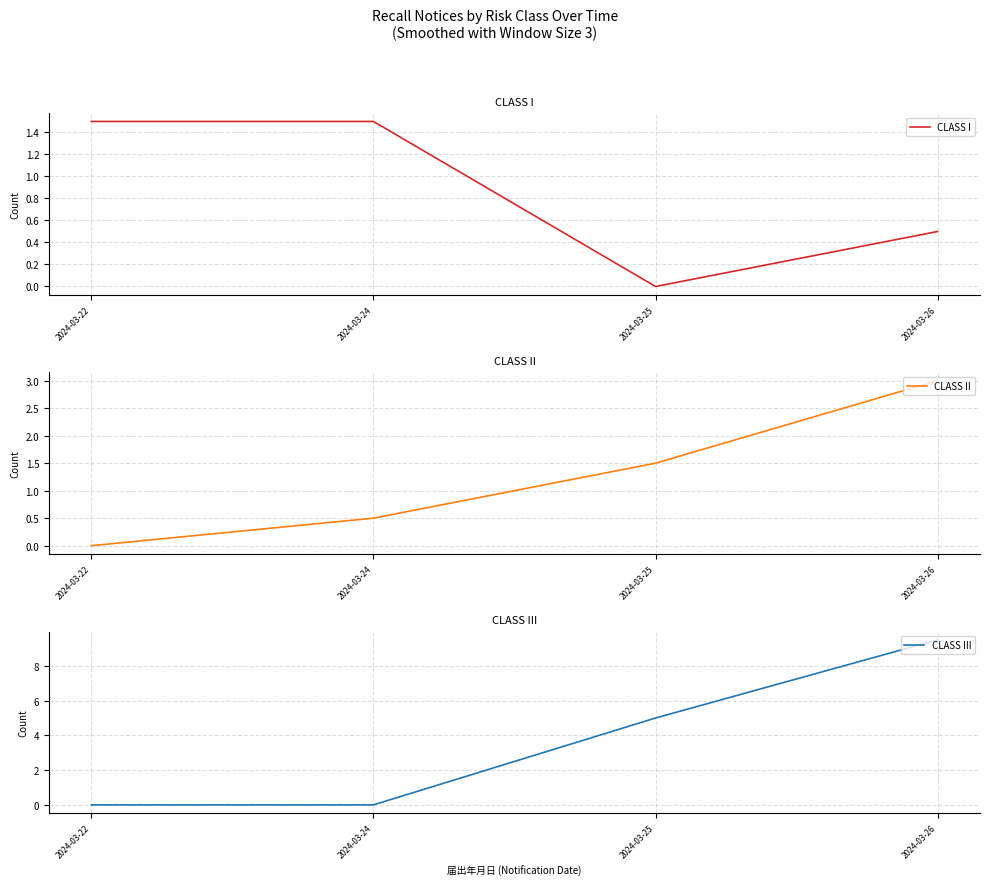

How many values in the CLASS II series exceed 1?

2